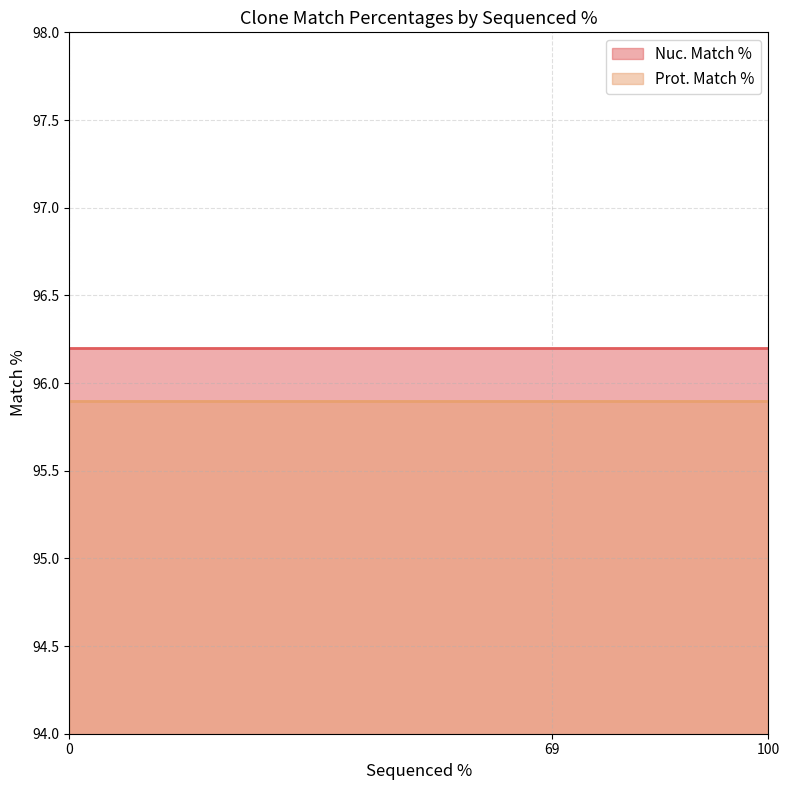

Reading left to right, list all the values displayed in this chart.

Nuc. Match %: 0=96.2	69=96.2	100=96.2
Prot. Match %: 0=95.9	69=95.9	100=95.9